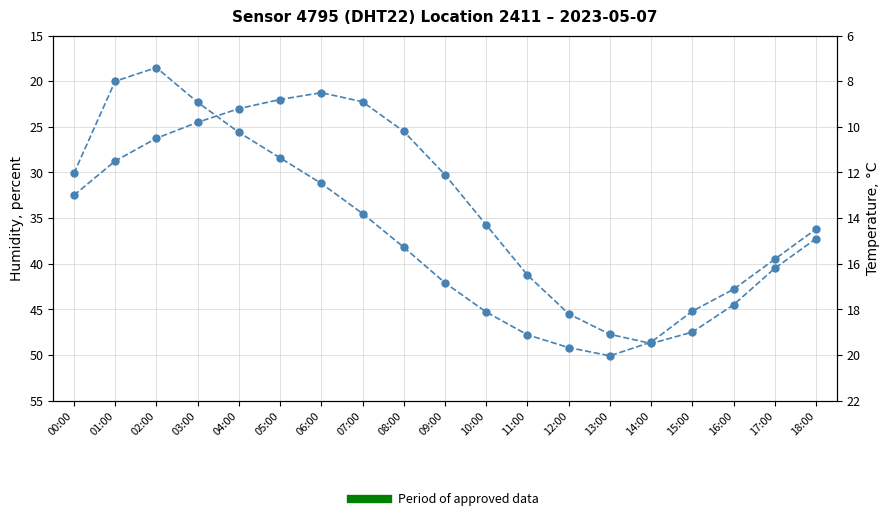

True or false: humidity and temperature cross at least once.

False